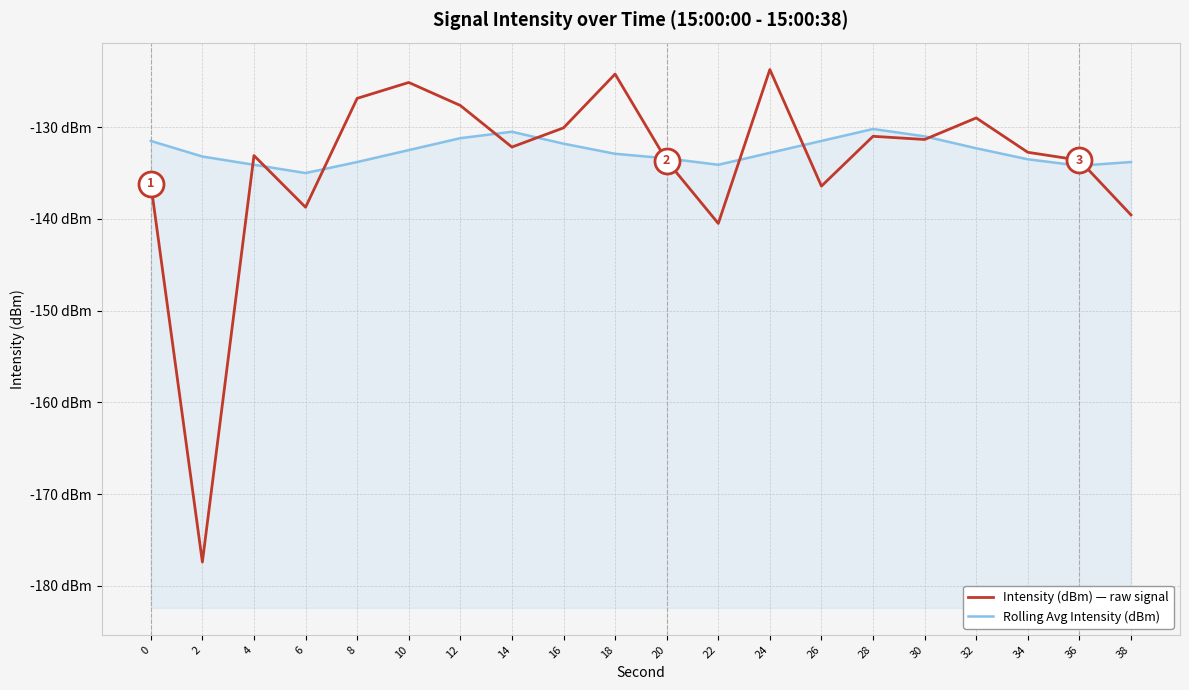

Is the value of Intensity (dBm) — raw signal at 4 greater than the value of Rolling Avg Intensity (dBm) at 26?

No